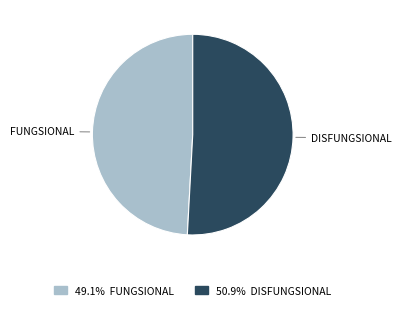

Does any single category account for the majority?

Yes